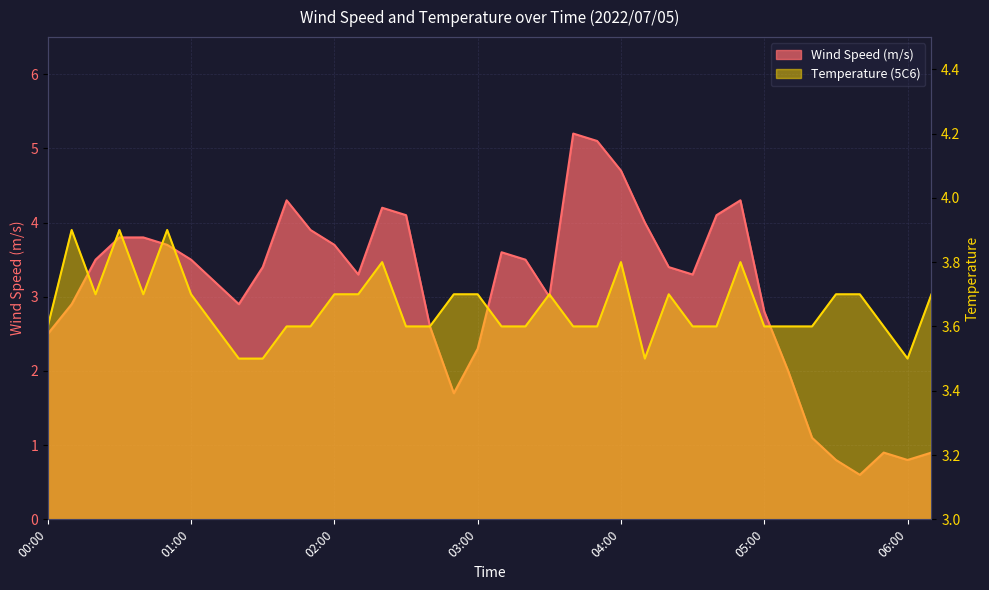

What are all the series names shown in the legend?

Wind Speed (m/s), Temperature (5C6)